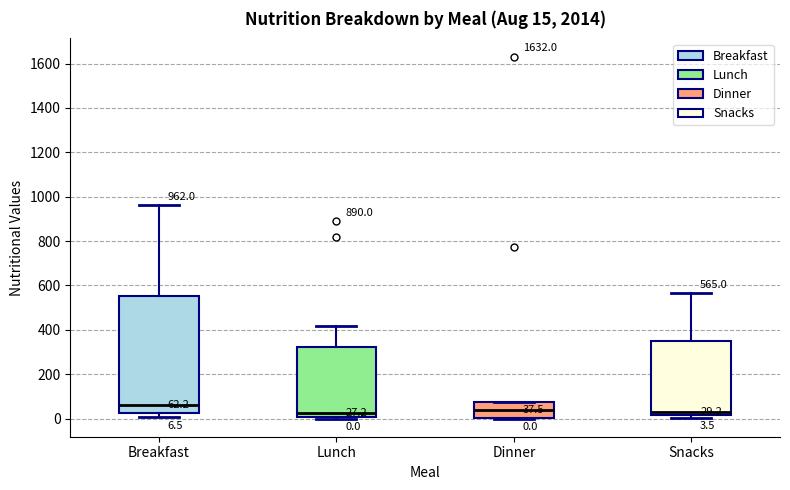

Comparing the boxes themselves (not the whiskers), which one is the tallest?

Breakfast